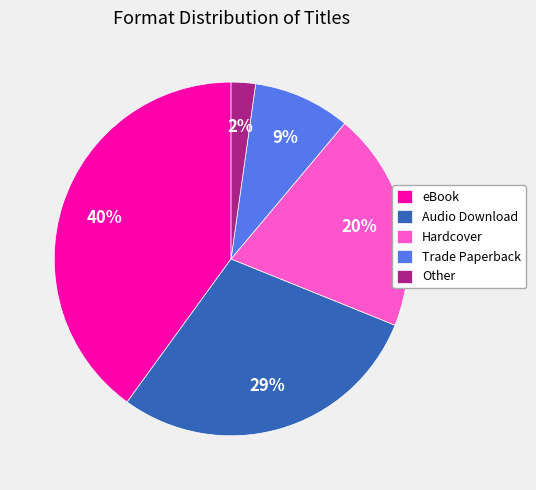

Is it true that Trade Paperback is 9% of the pie?

True